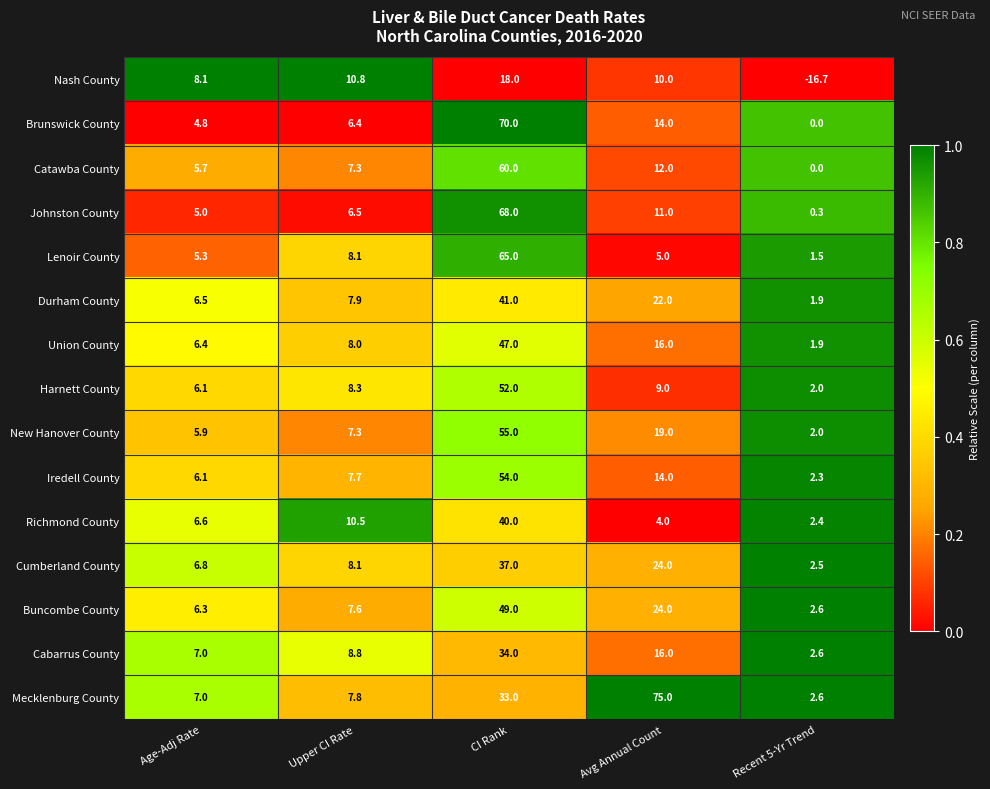

Between Age-Adj Rate and CI Rank, which series saw the biggest shift?

Brunswick County